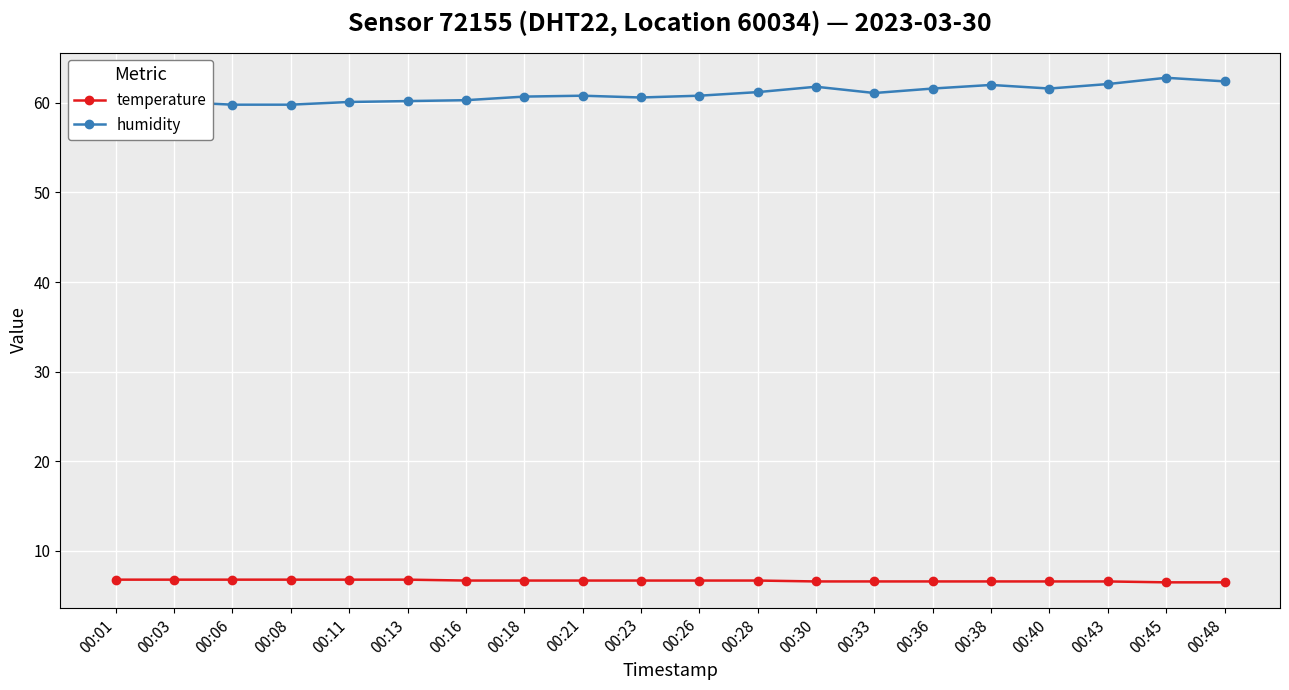

True or false: humidity has a value of 32.7 at 00:13.

False